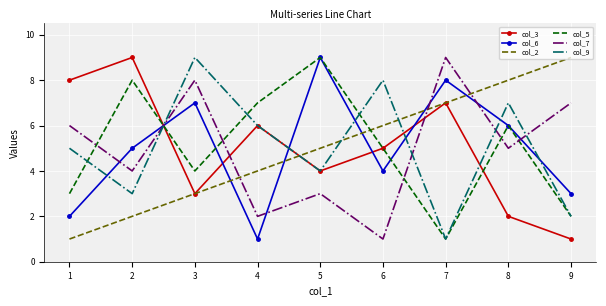

How many col_6 values are between 3 and 7?

5